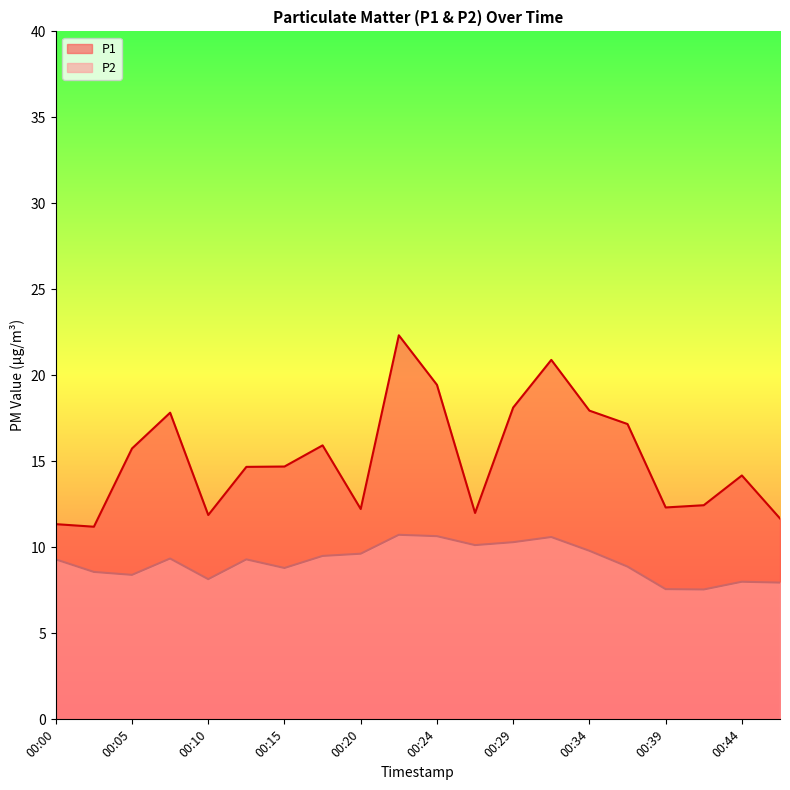

Reading right to left, extract all data points from this chart.

P1: 11.7	14.2	12.4	12.3	17.2	17.9	20.9	18.1	12.0	19.4	22.3	12.2	15.9	14.7	14.7	11.9	17.8	15.8	11.2	11.3
P2: 8.0	8.0	7.5	7.6	8.9	9.8	10.6	10.3	10.1	10.7	10.7	9.6	9.5	8.8	9.3	8.2	9.3	8.4	8.6	9.3